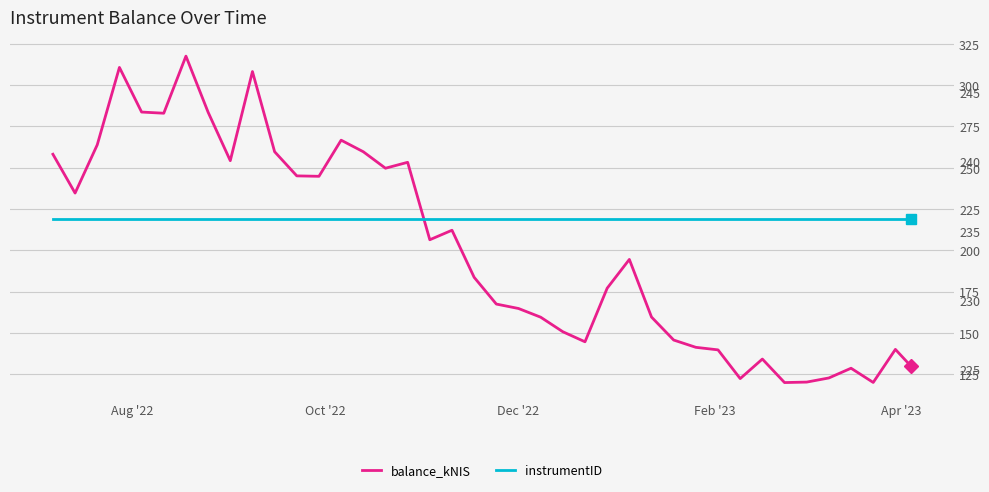

What are all the series names shown in the legend?

balance_kNIS, instrumentID